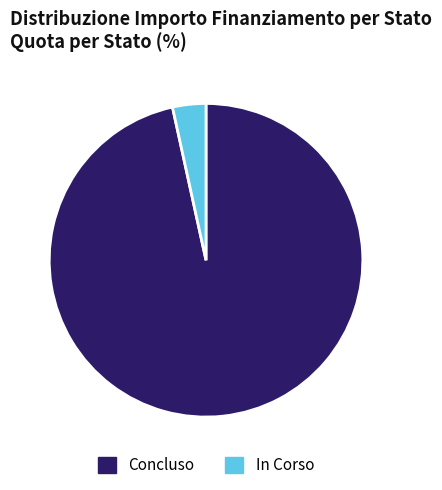

Count the number of slices in the pie.

2